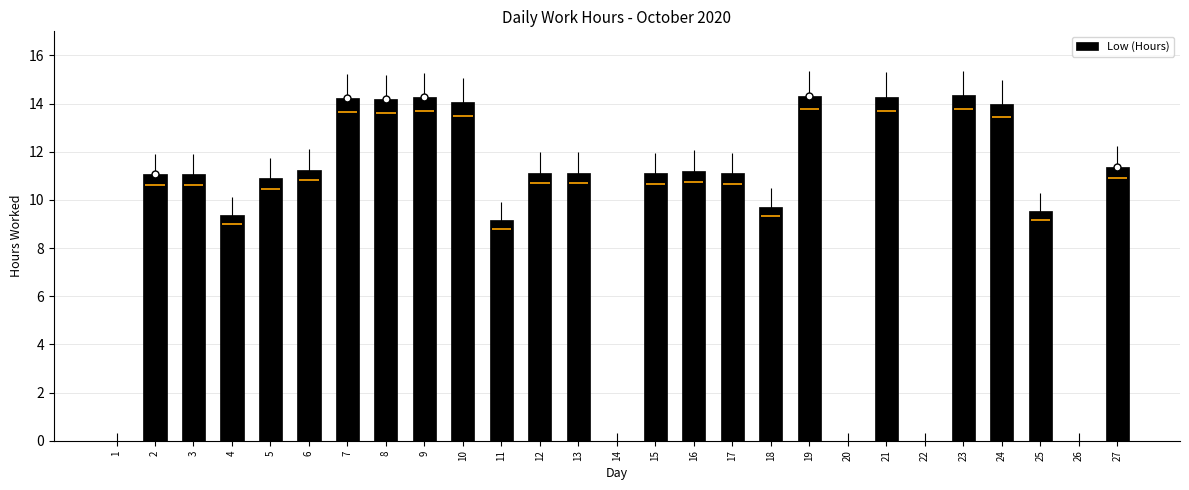

Is it true that the value at 23 is 5.5?

False